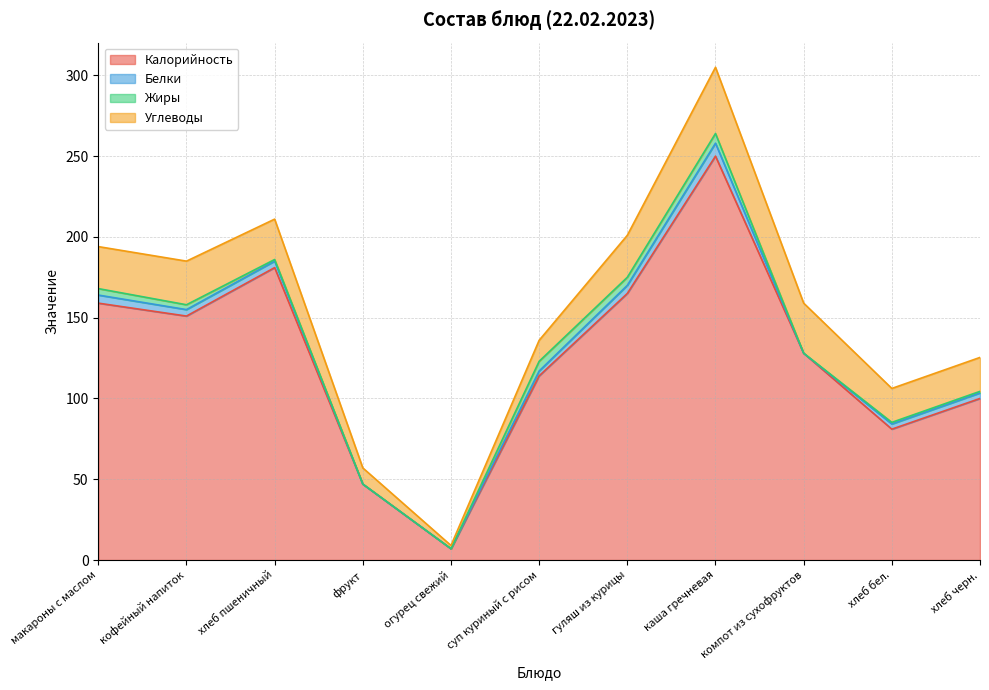

True or false: Углеводы and Белки cross at least once.

False